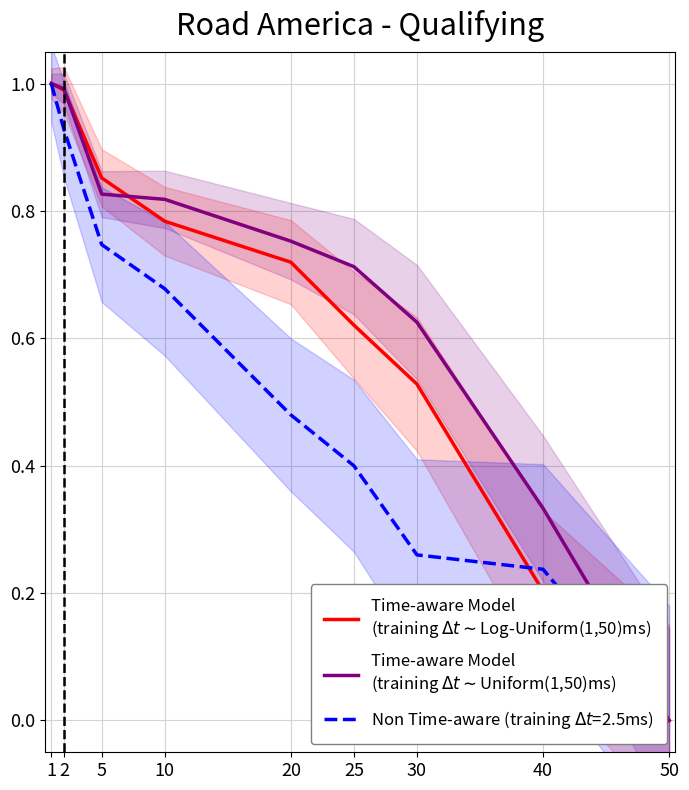

Is this an area chart (filled region under the line)?

No